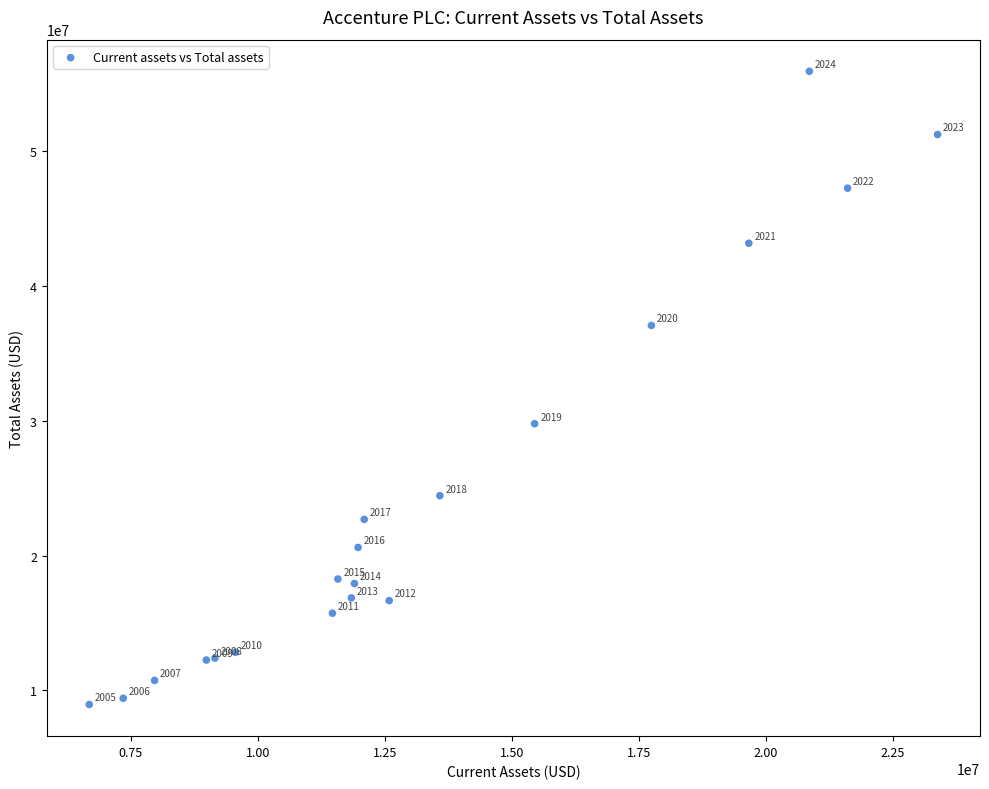

What Y value in the scatter plot is closest to 32444857?

29789880